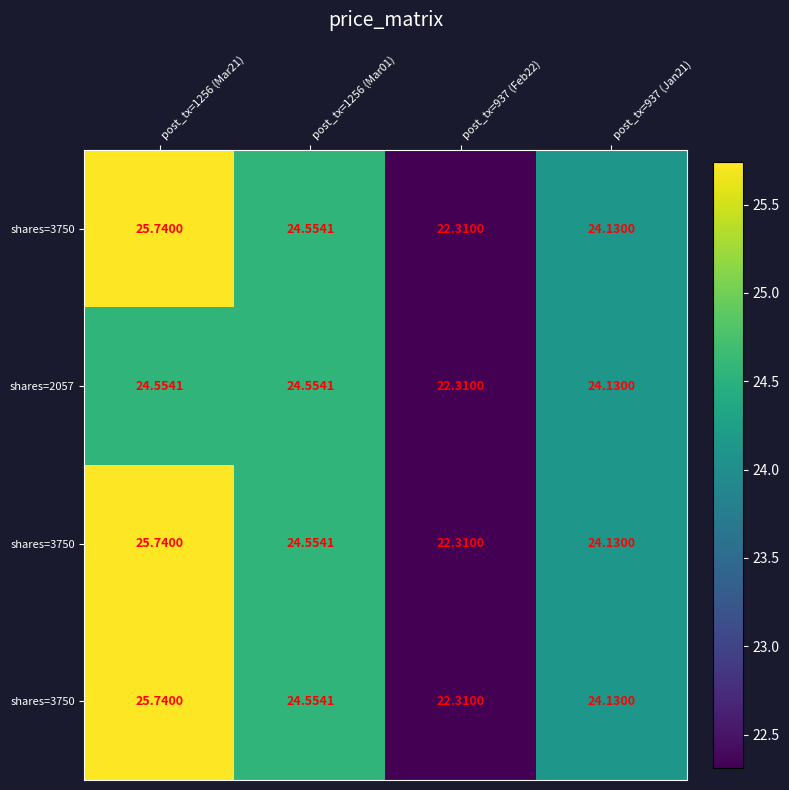

What is the smallest value displayed?

22.3